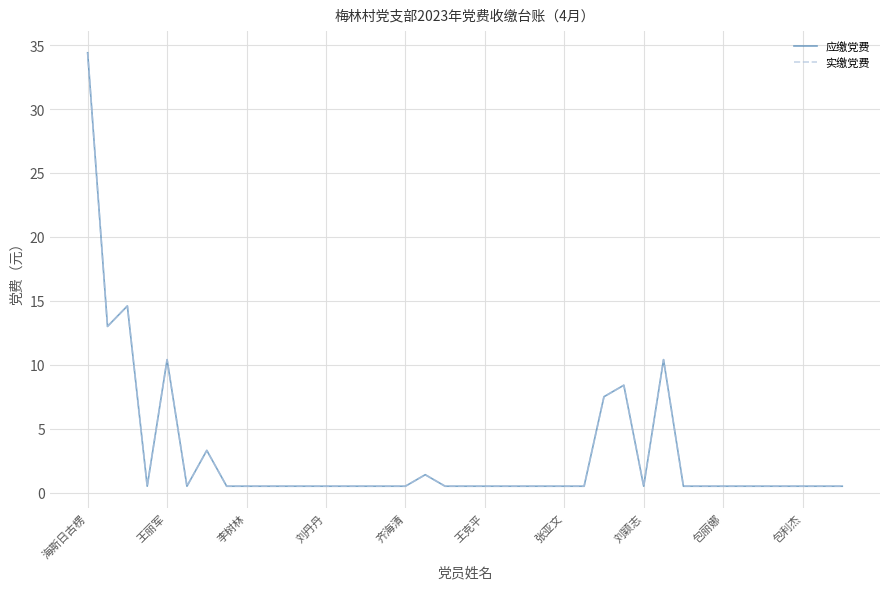

How many lines are shown in the chart?

2